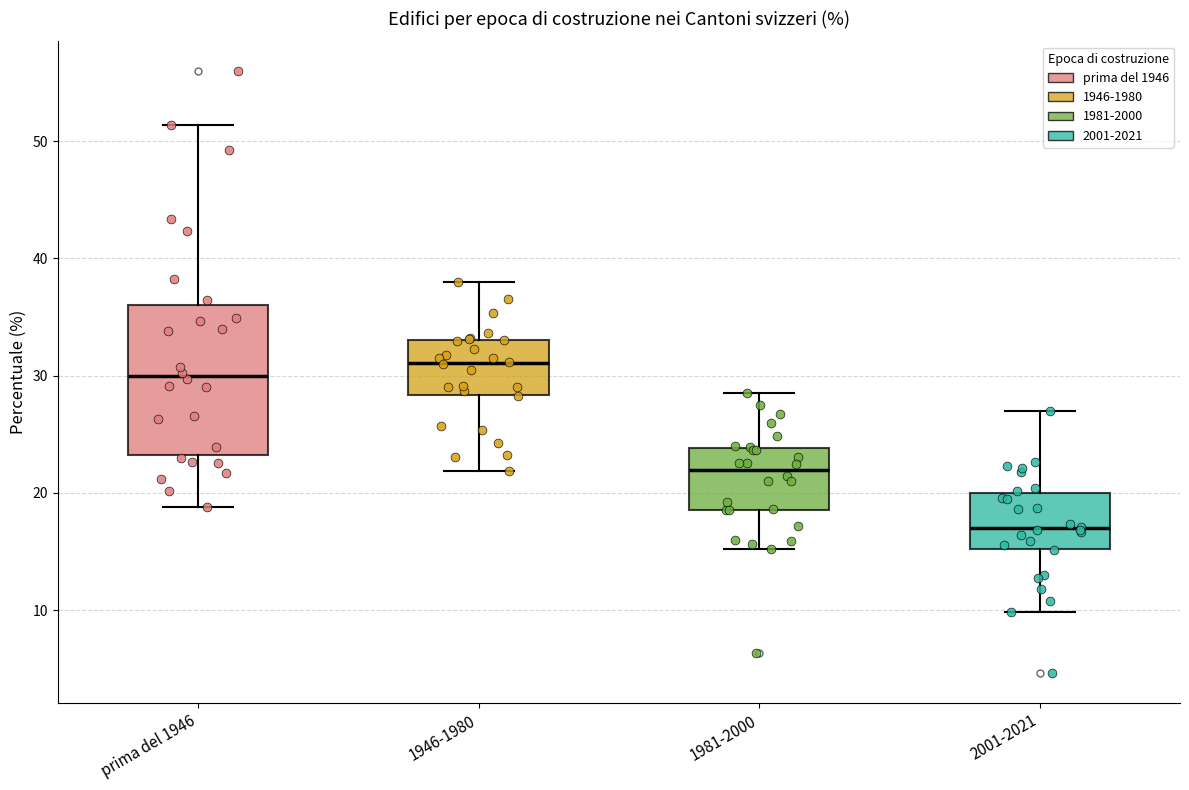

Where does the lower whisker of the box for 2001-2021 end on the y-axis? The values are not printed on the chart, so give them approximately, as read against the axis.

10